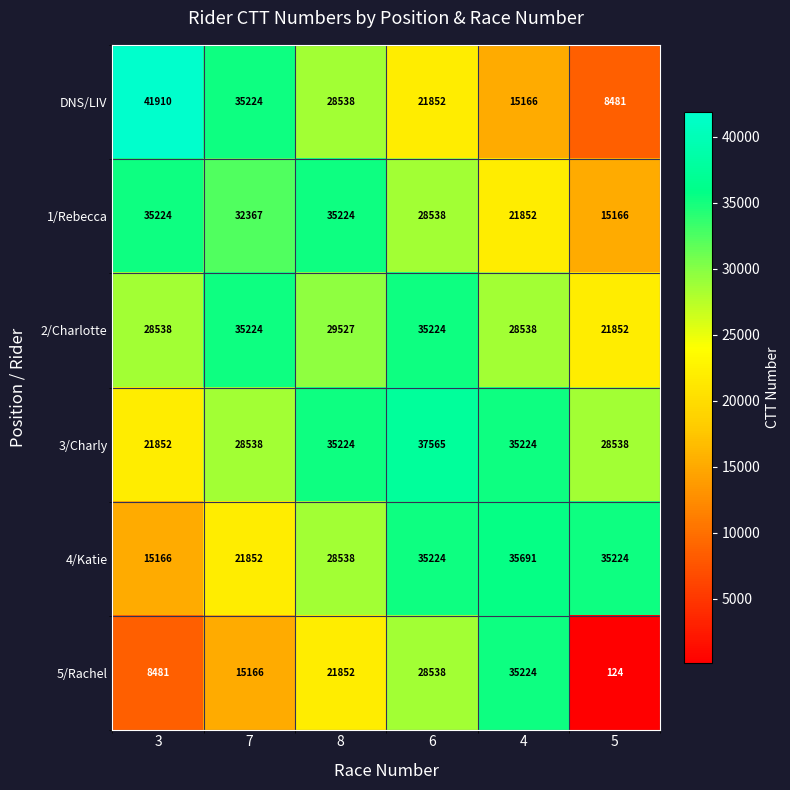

At which category does the chart reach its peak across all series?

3